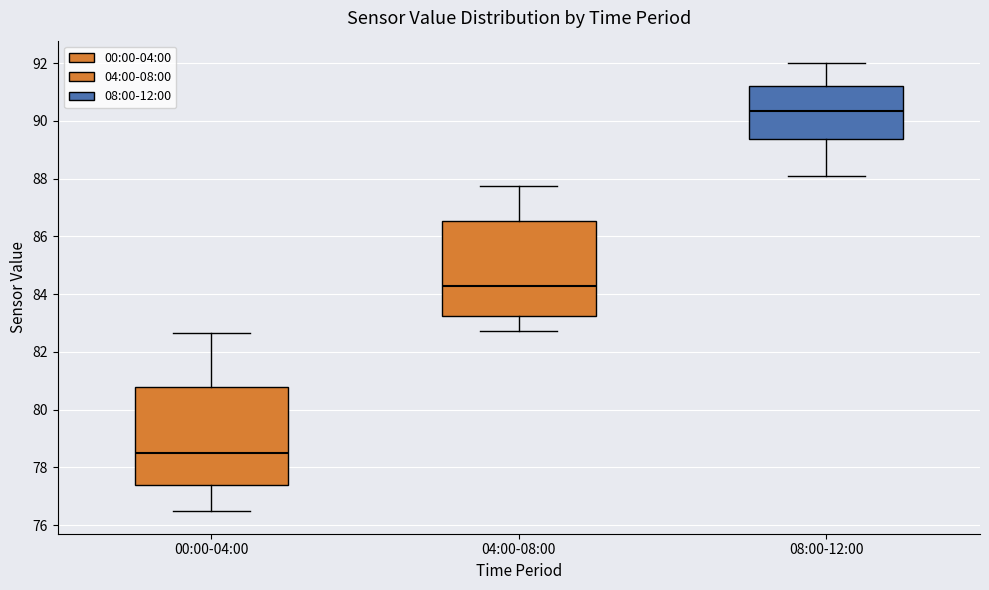

Which box has the highest median line?

08:00-12:00